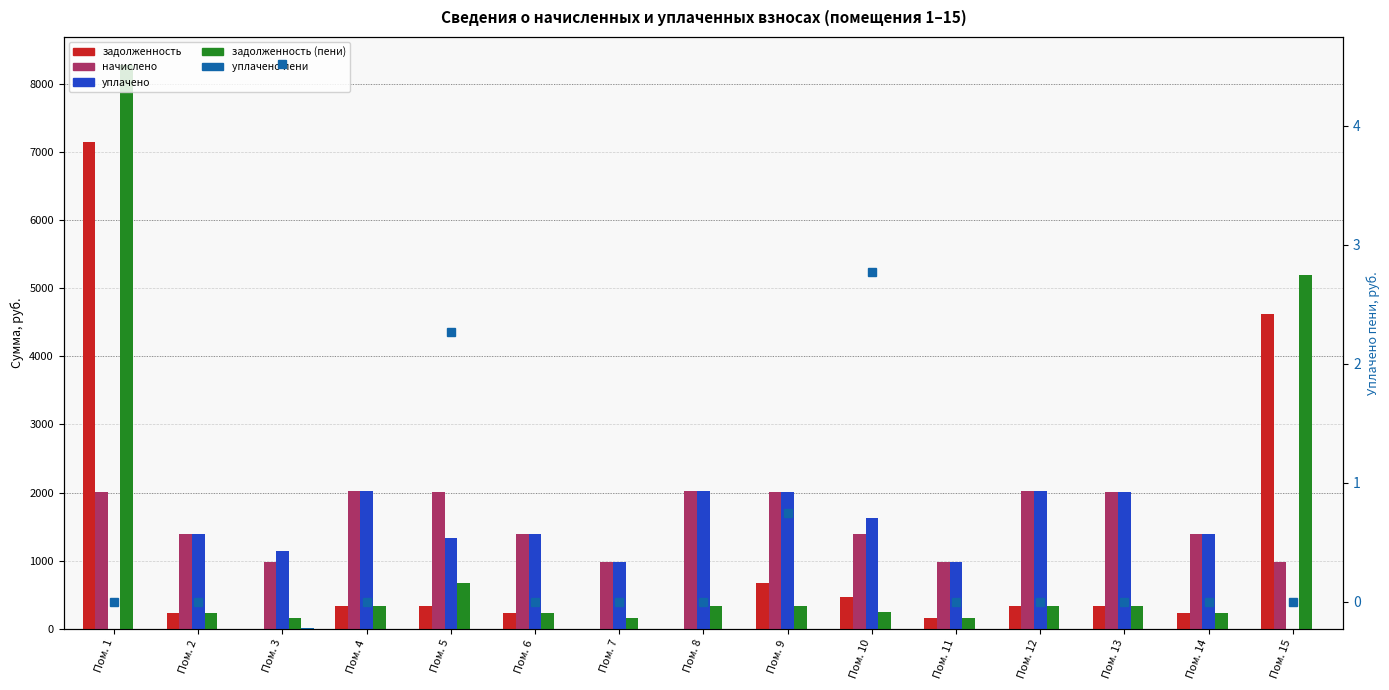

What are all the series names shown in the legend?

задолженность, начислено, уплачено, задолженность (пени), уплачено пени, уплачено пени (правая ось)